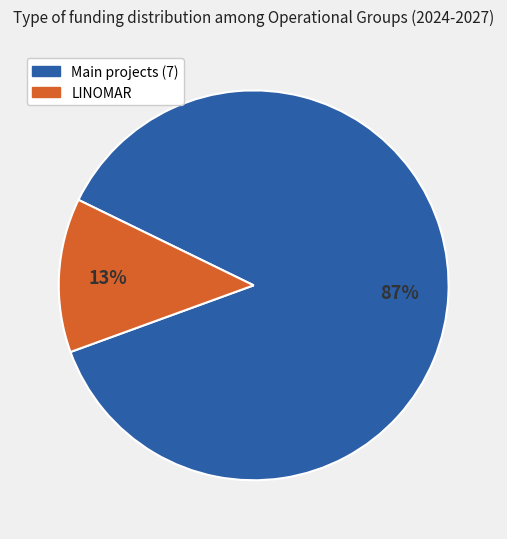

To the nearest percent, what is the difference between the largest and smallest slice percentages?

74%